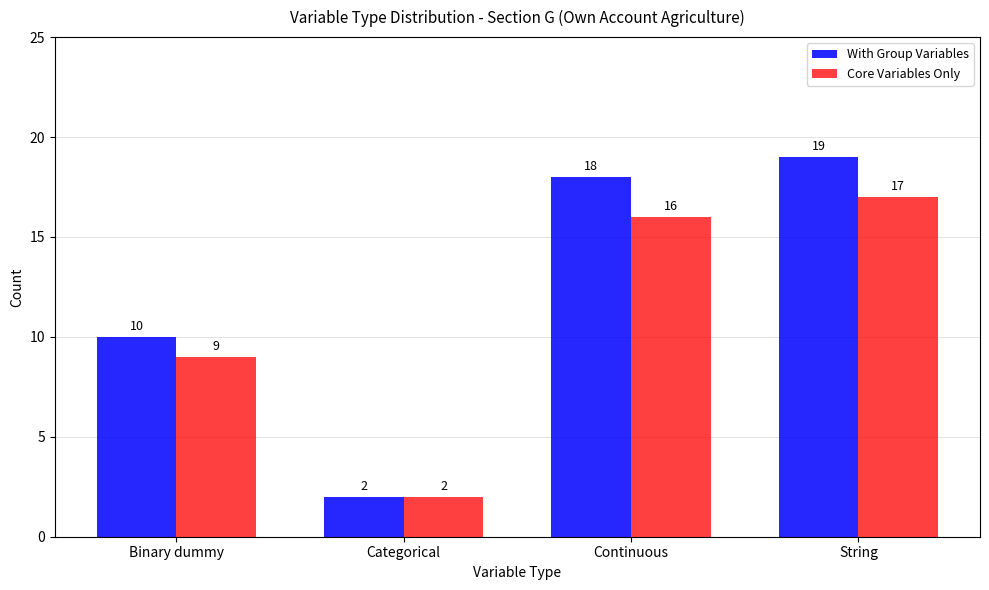

Which series has the largest total across all categories?

With Group Variables